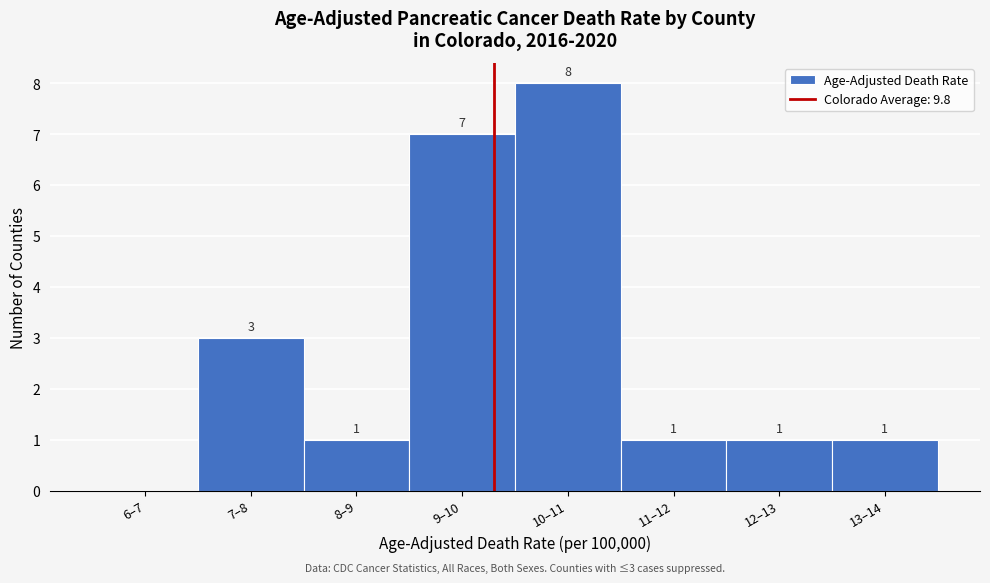

Reading left to right, list all the values displayed in this chart.

6–7=0	7–8=3	8–9=1	9–10=7	10–11=8	11–12=1	12–13=1	13–14=1